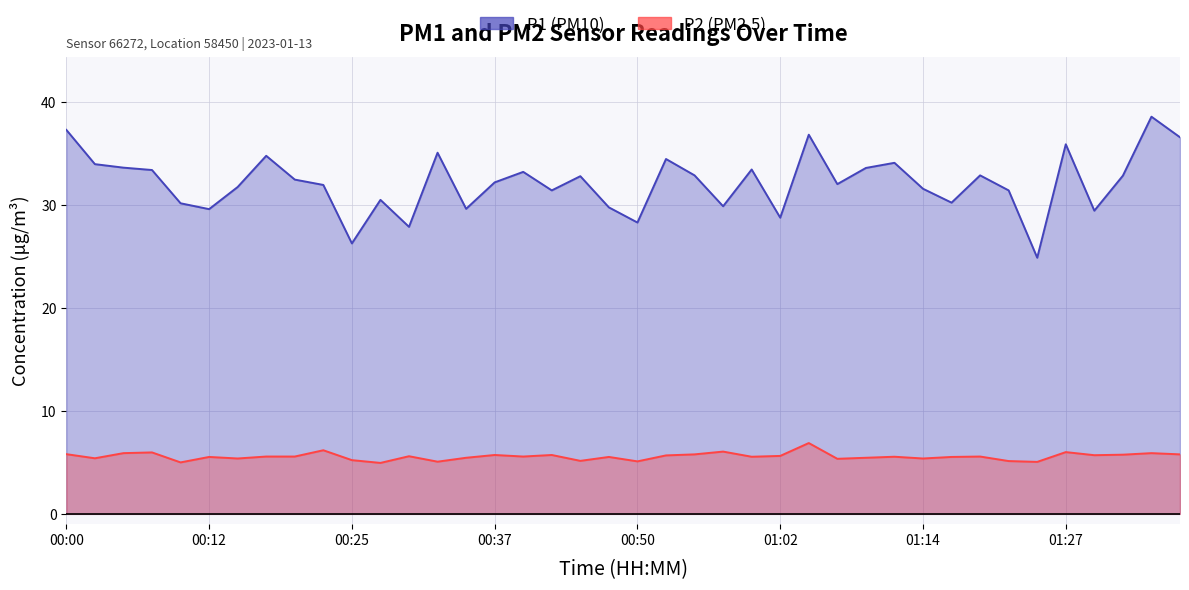

What is the approximate value of P1 at 01:12?

34.1